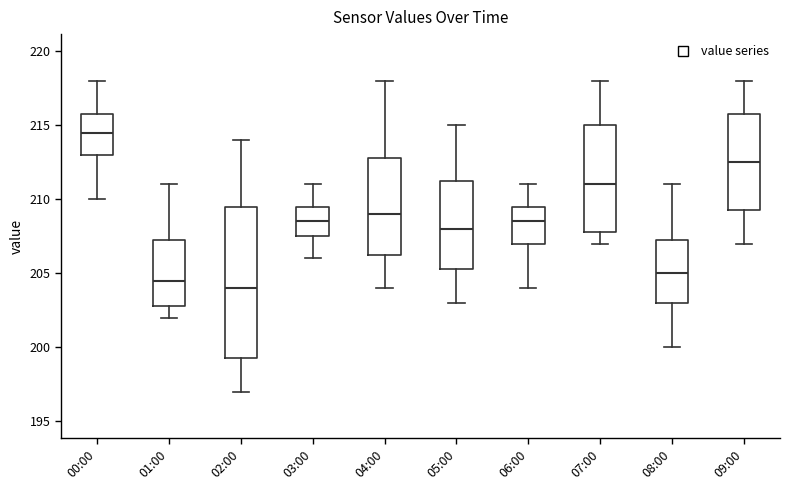

Which box has the lowest median line?

02:00